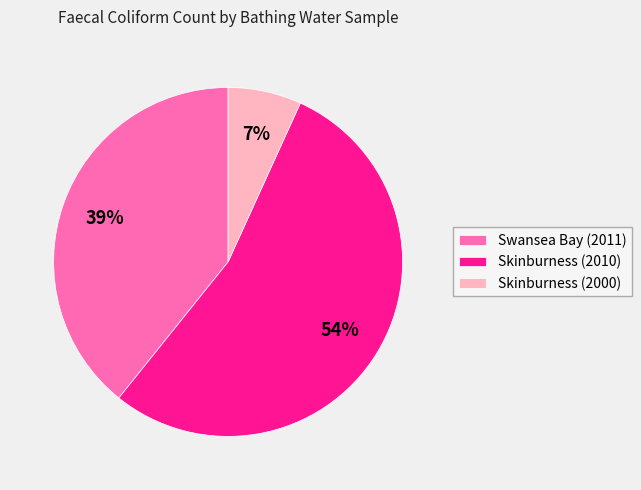

The Skinburness (2000) slice represents 7% of the pie. True or false?

True